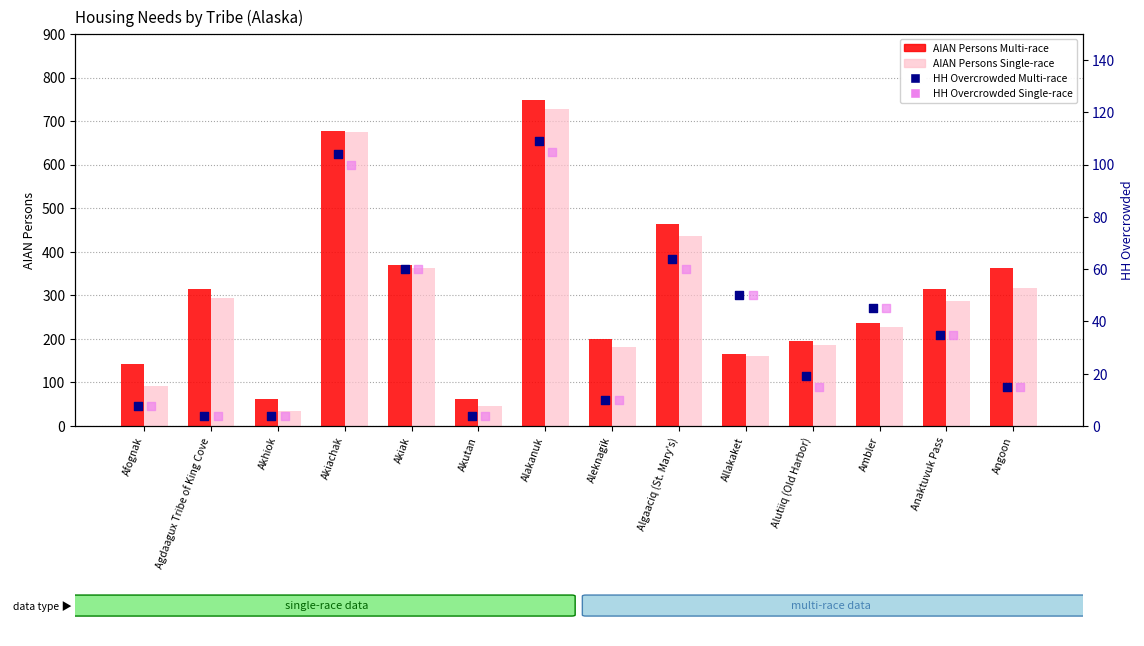

Which series contains the highest Y value?

AIAN Persons Multi-race